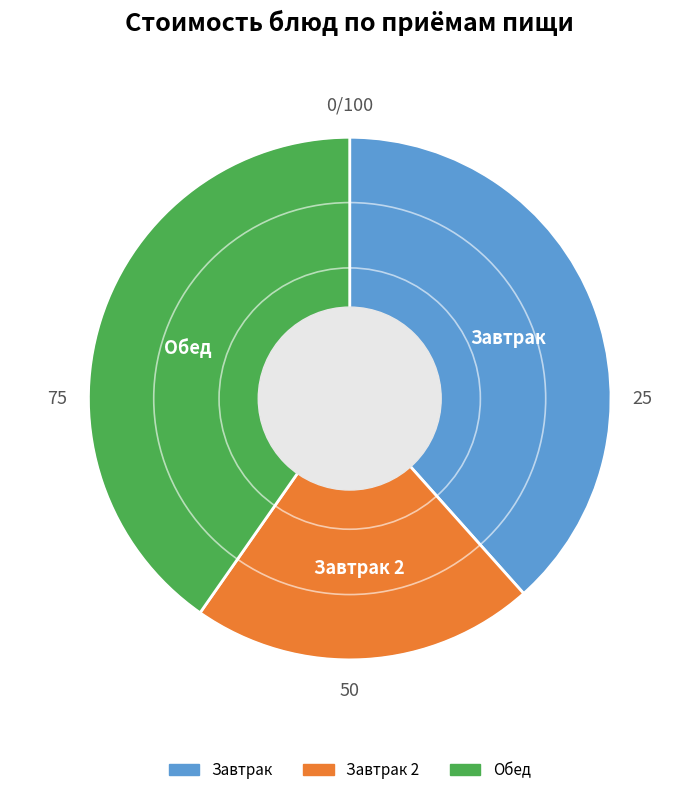

Does any single category account for the majority?

No